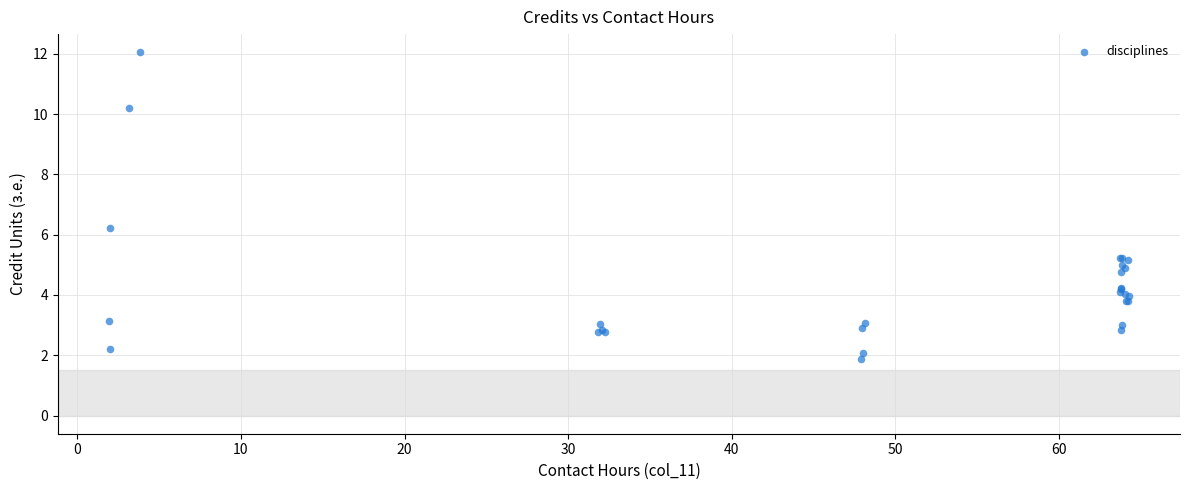

What Y value in the scatter plot is closest to 6?

6.2